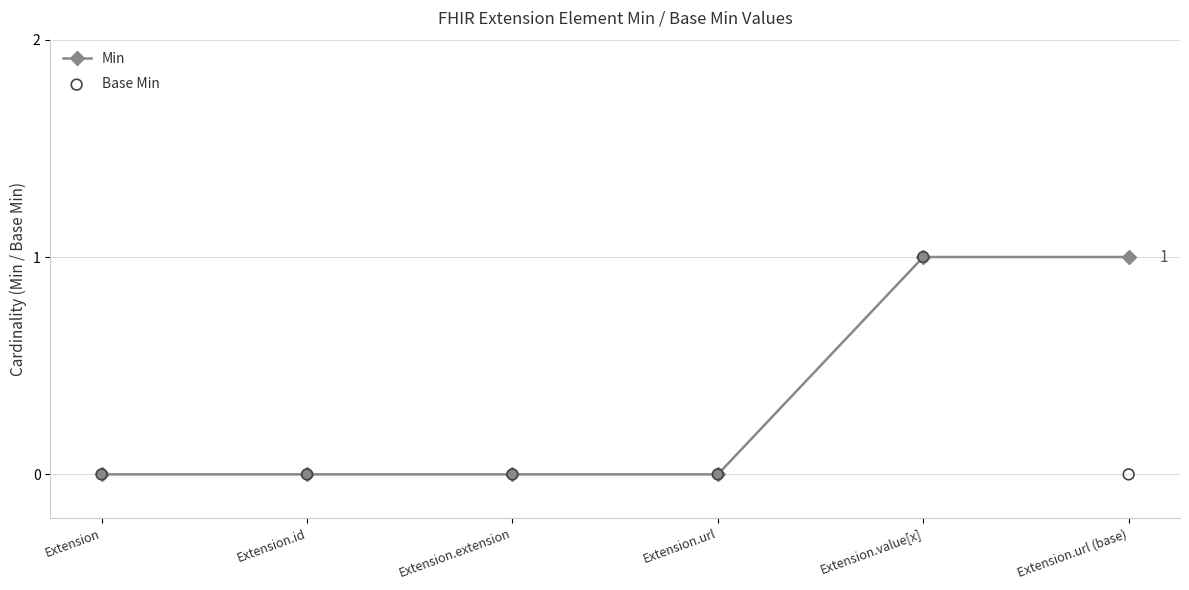

Is the value of Base Min at Extension.value[x] greater than the value of Min at Extension.id?

Yes